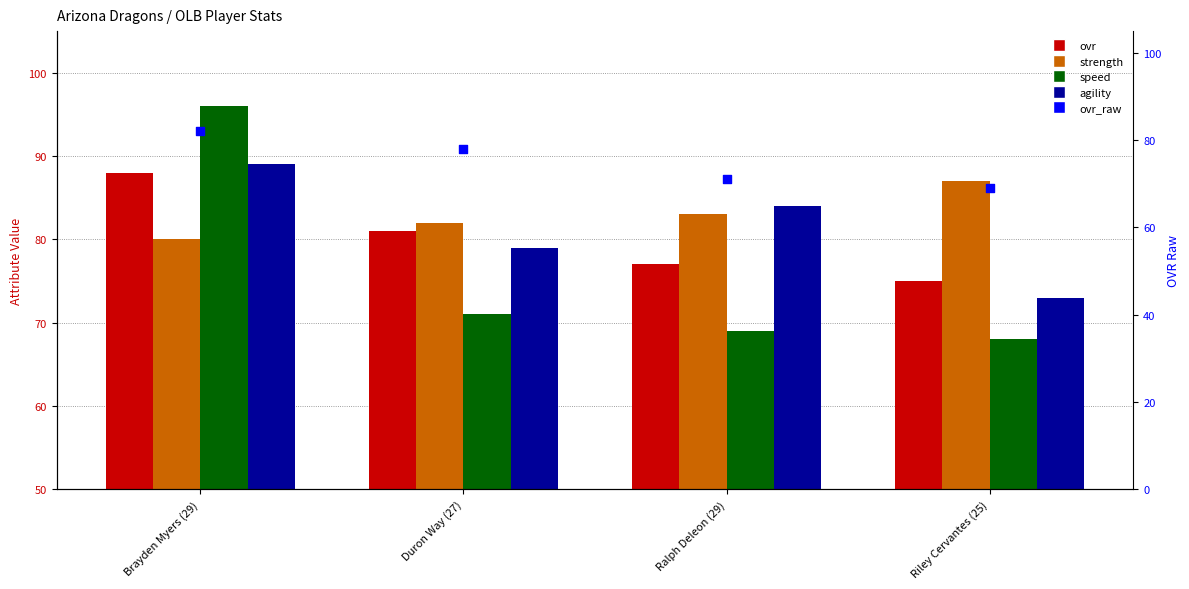

Is the value of strength at Riley Cervantes (25) greater than the value of ovr at Duron Way (27)?

Yes